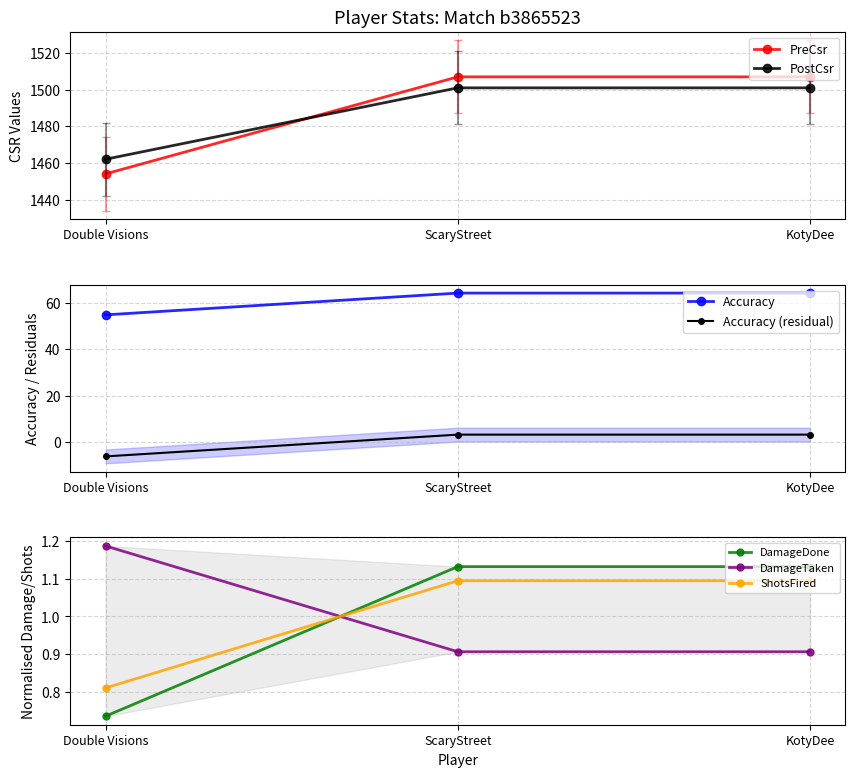

What is the lowest value of the PreCsr series?

1454